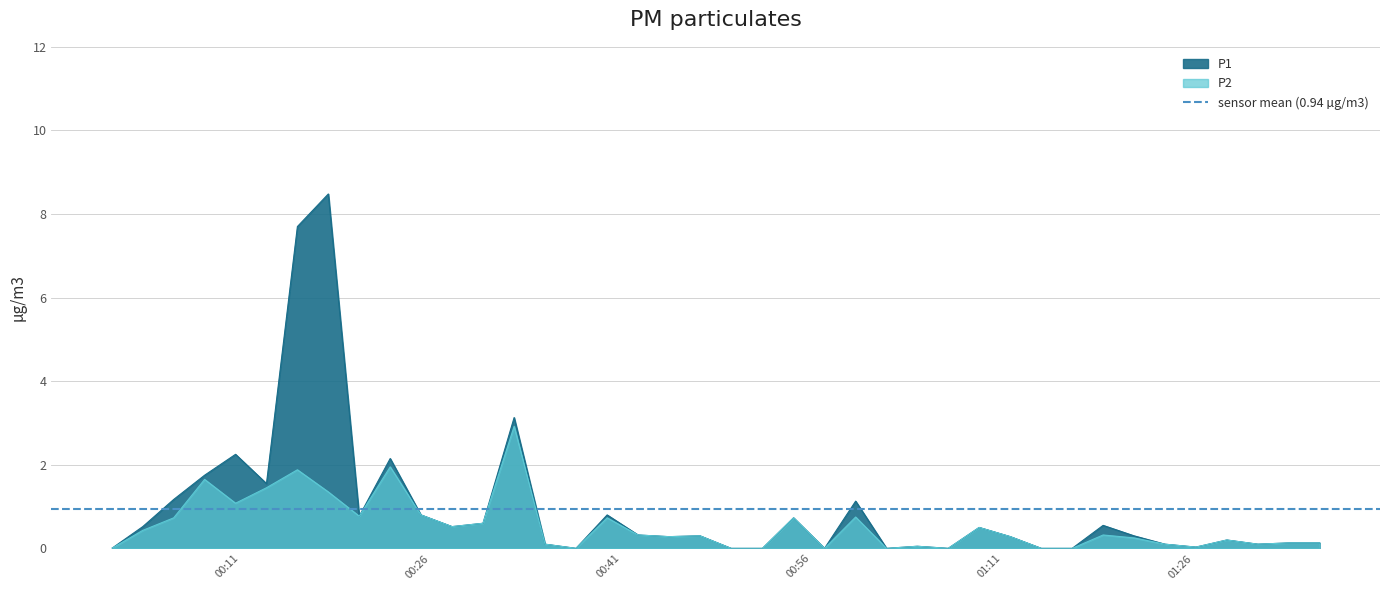

What is the value of the P1 point at the 34th from the left?

0.3